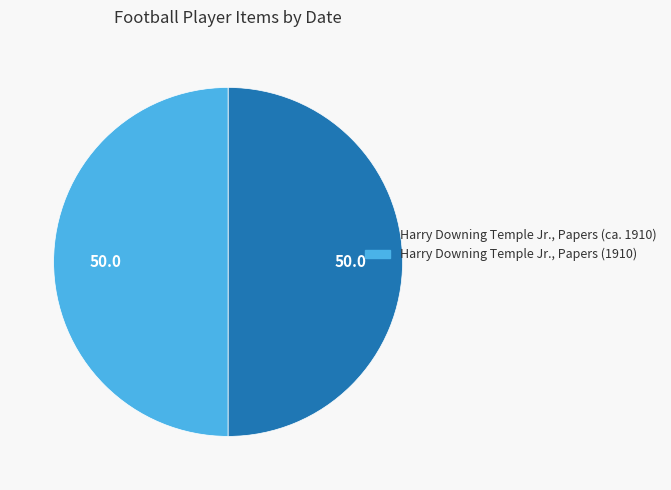

Approximately how many times larger is the value at Harry Downing Temple Jr., Papers (ca. 1910) compared to Harry Downing Temple Jr., Papers (1910)?

1.0